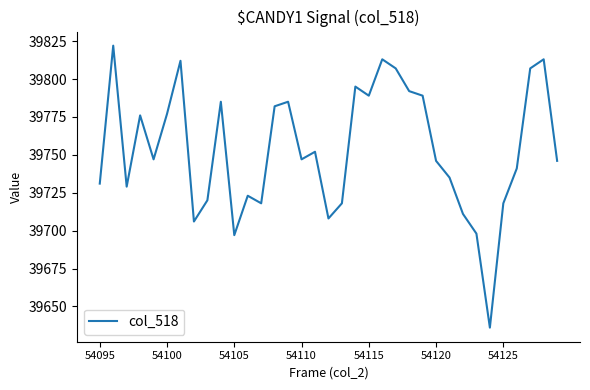

What is the smallest value displayed?

39636